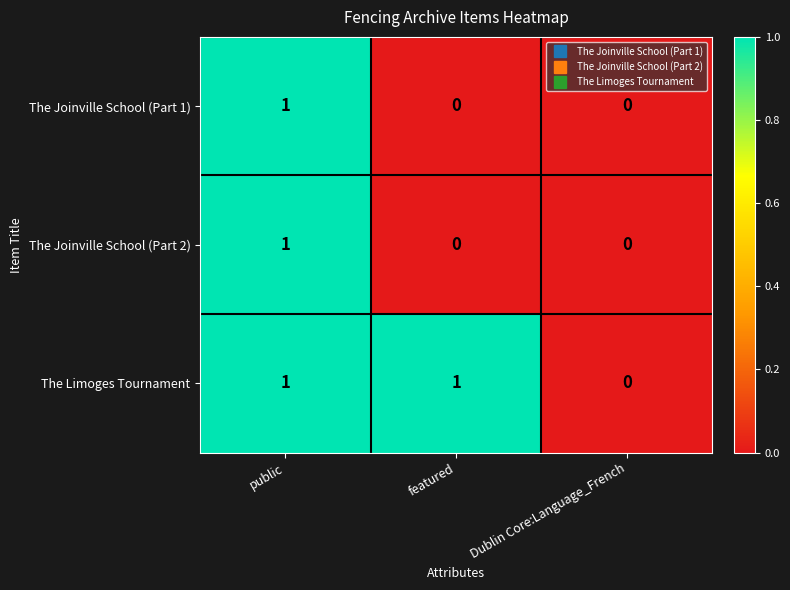

Reading left to right, list all the values displayed in this chart.

The Joinville School (Part 1): public=1	featured=0	Dublin Core:Language_French=0
The Joinville School (Part 2): public=1	featured=0	Dublin Core:Language_French=0
The Limoges Tournament: public=1	featured=1	Dublin Core:Language_French=0